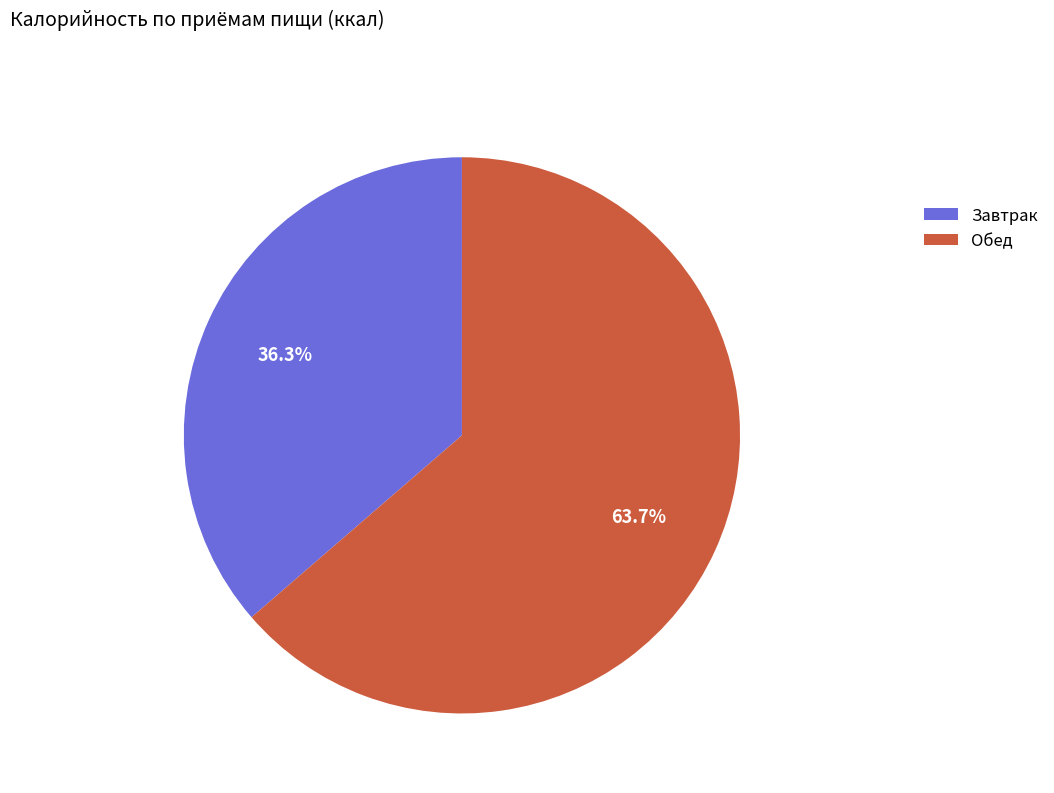

What percentage is the Завтрак slice, to the nearest percent?

36%